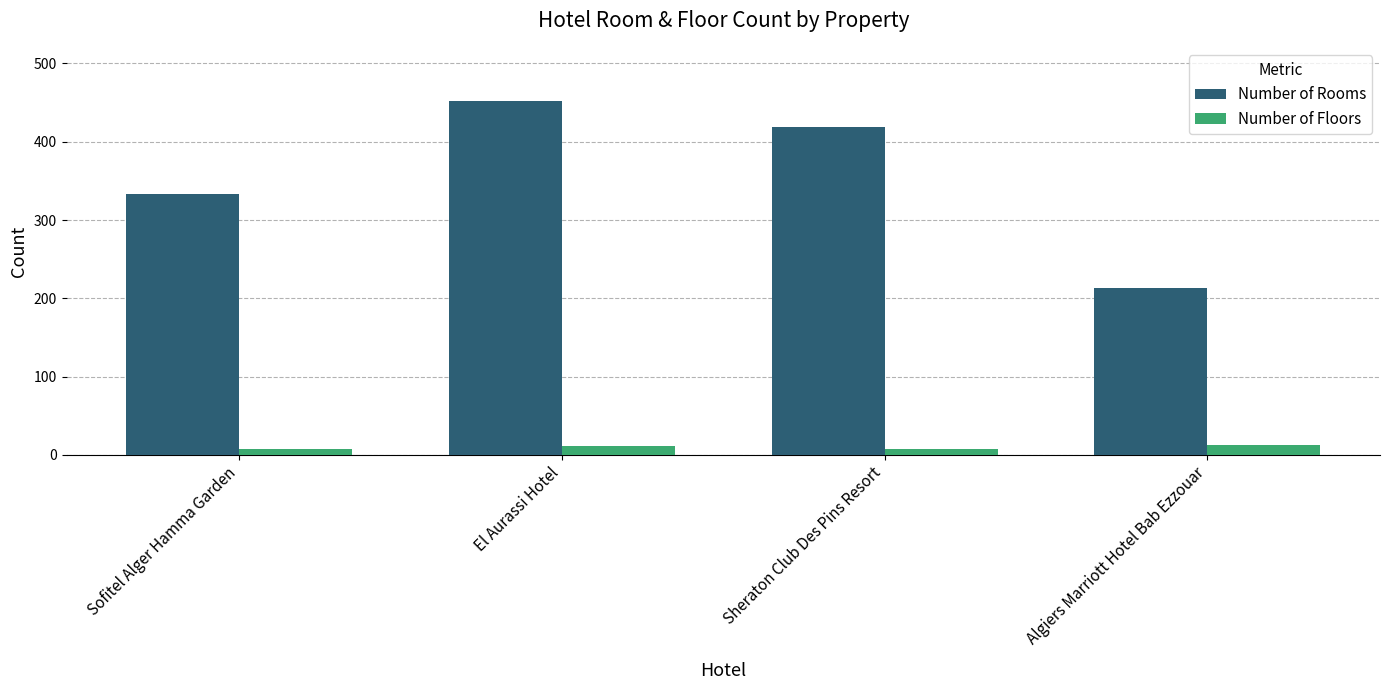

At how many categories does at least one series exceed 70?

4